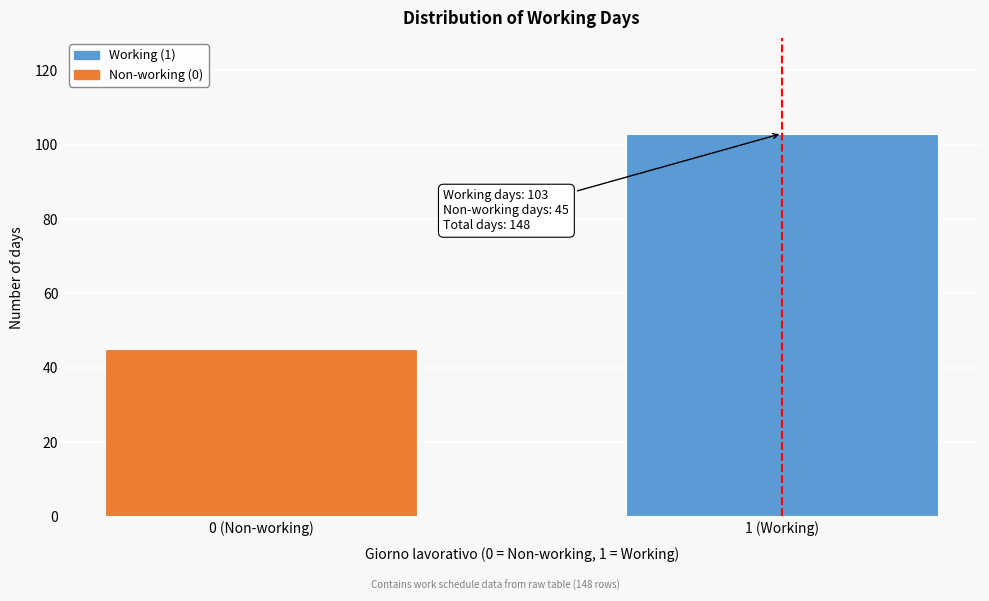

Reading left to right, what are all the values shown in this chart?

45	103